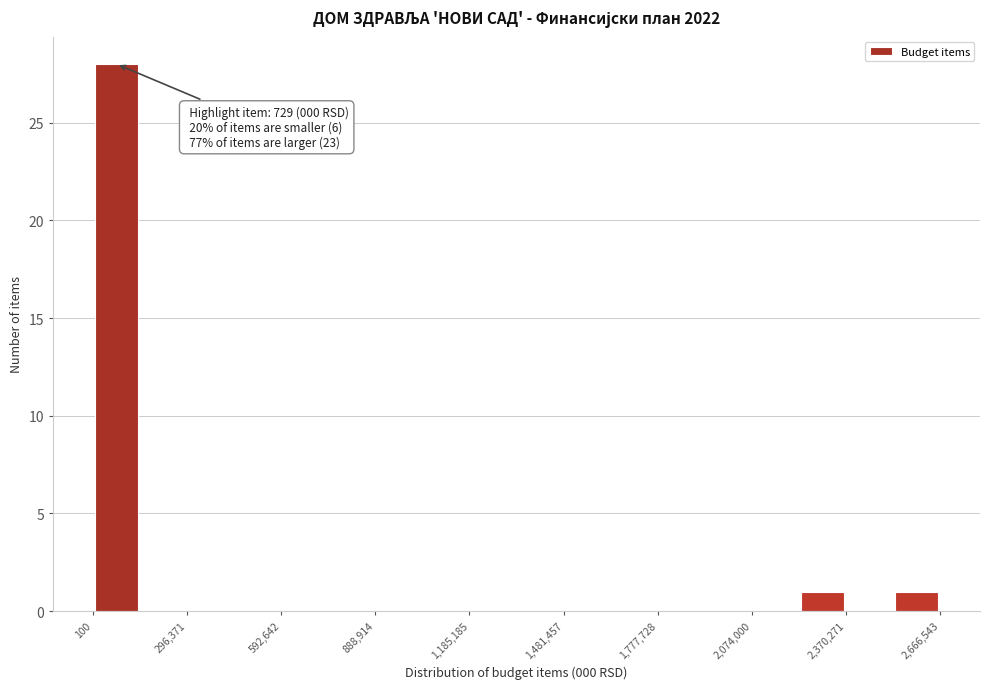

Around what value on the x-axis is the tallest bar? Give the approximate position of its centre, as read against the axis.

50000